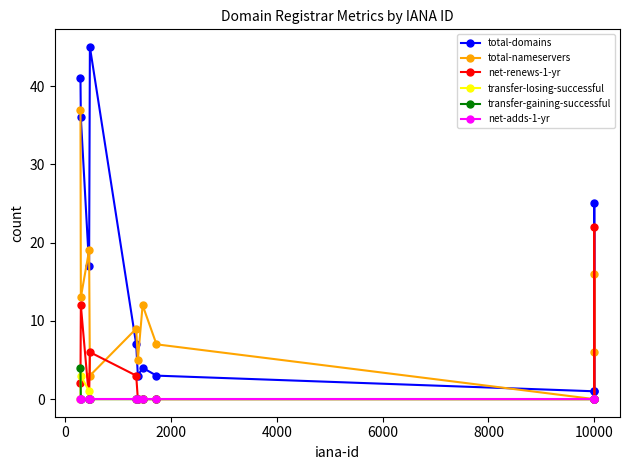

Which series has the largest total across all categories?

total-domains